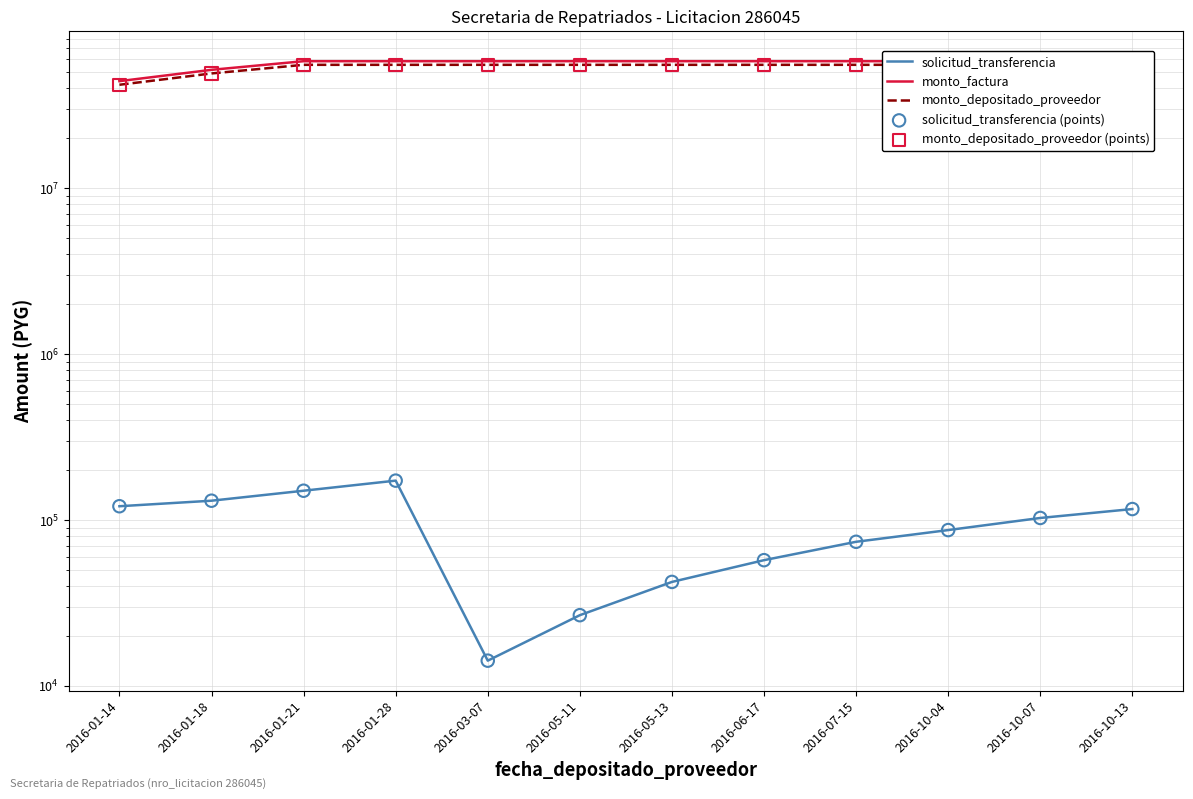

Which series contains the highest Y value?

monto_factura